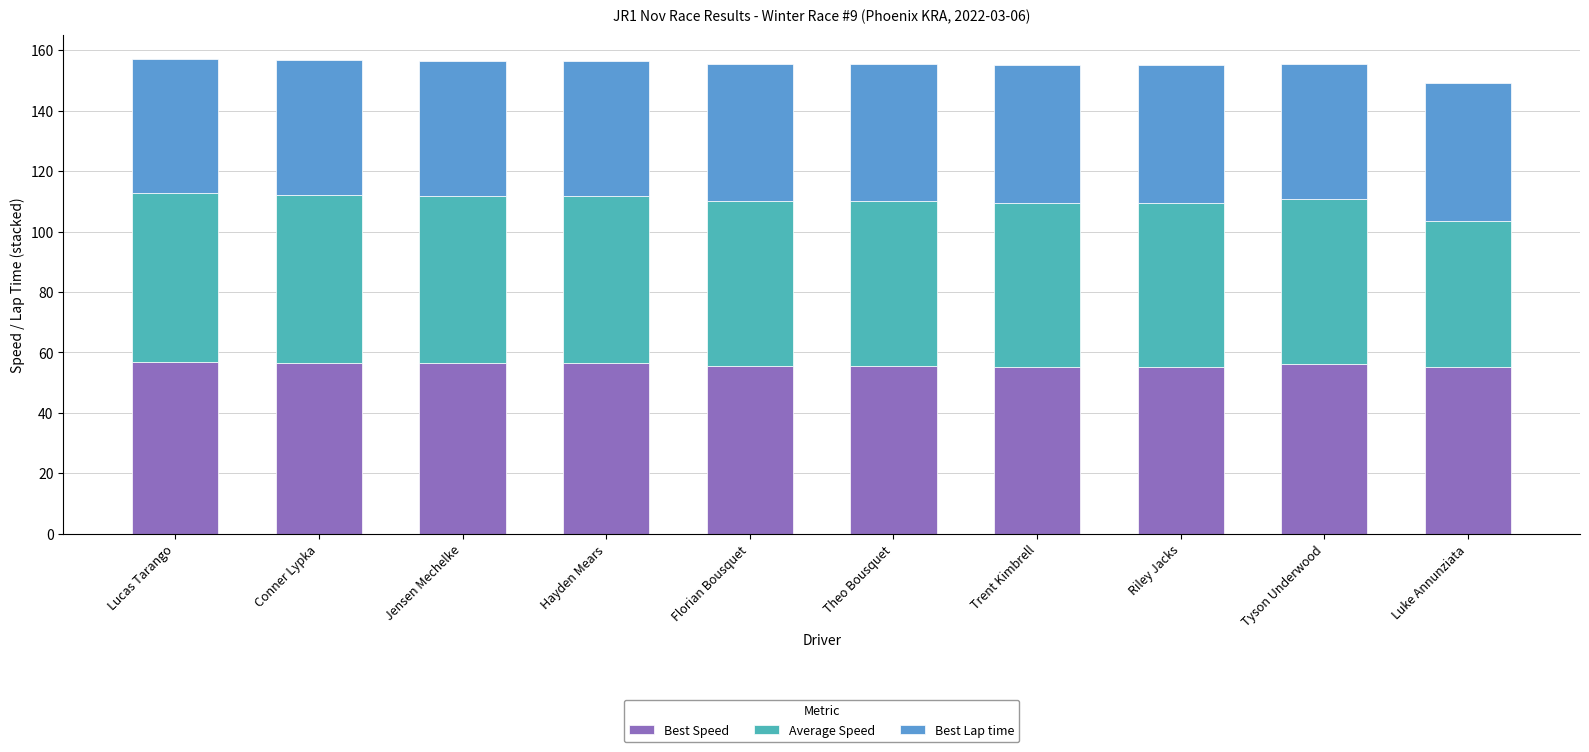

What is the maximum value for Best Speed?

56.8